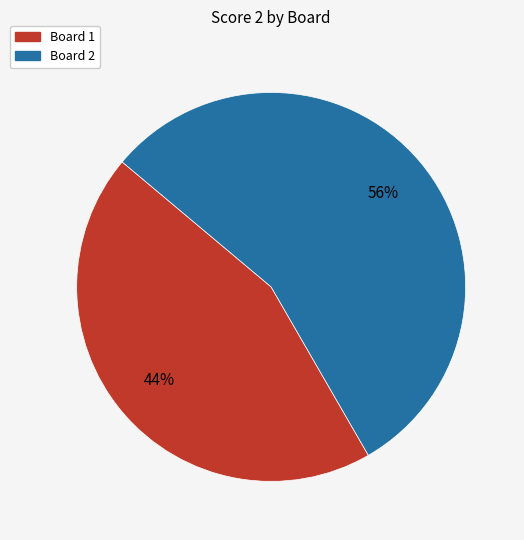

How many slices are in this pie chart?

2